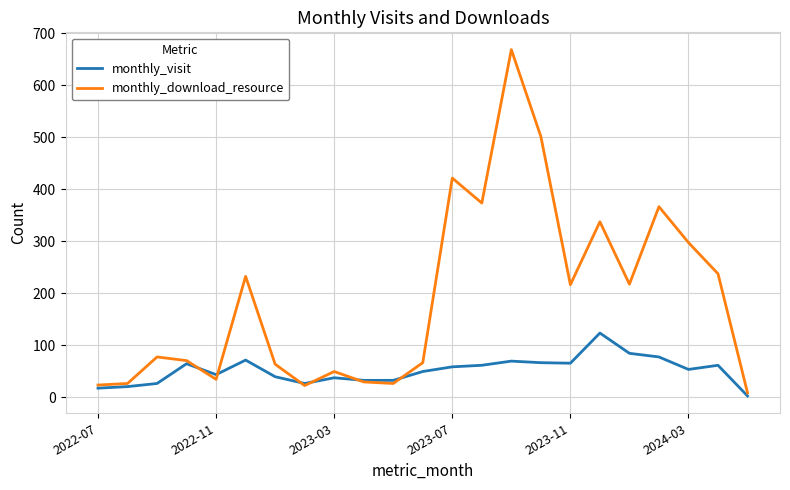

How many distinct data groups are displayed?

2